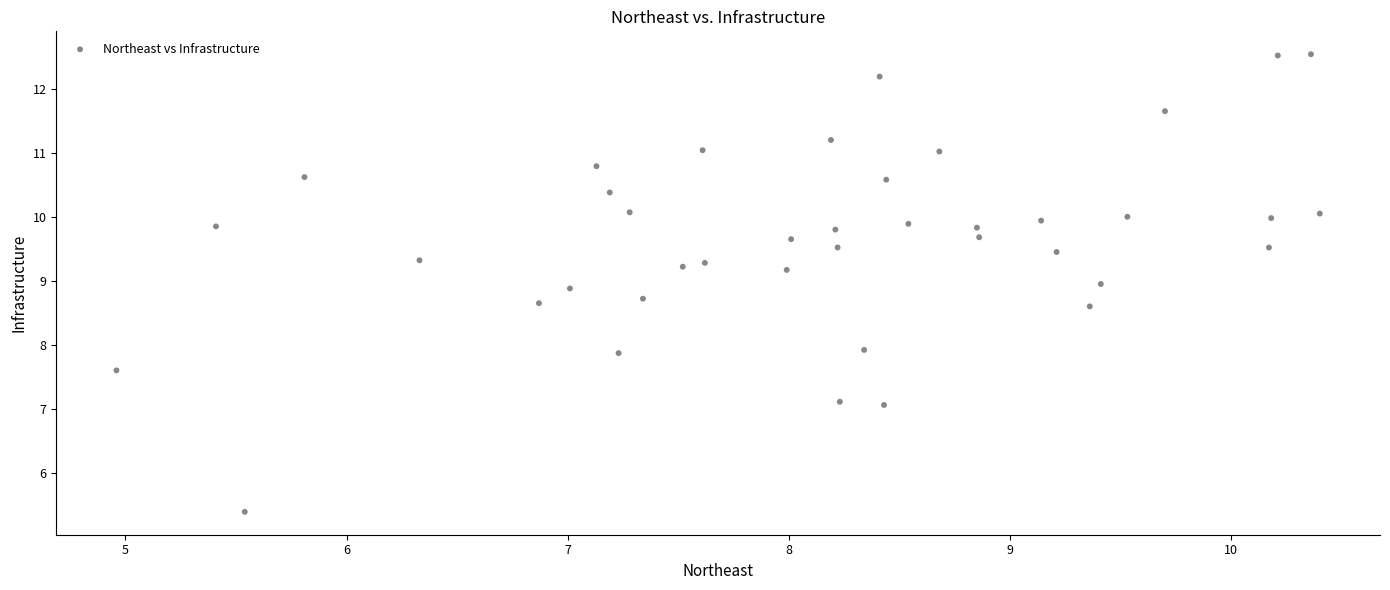

What is the range of X values (max minus min)?

5.4